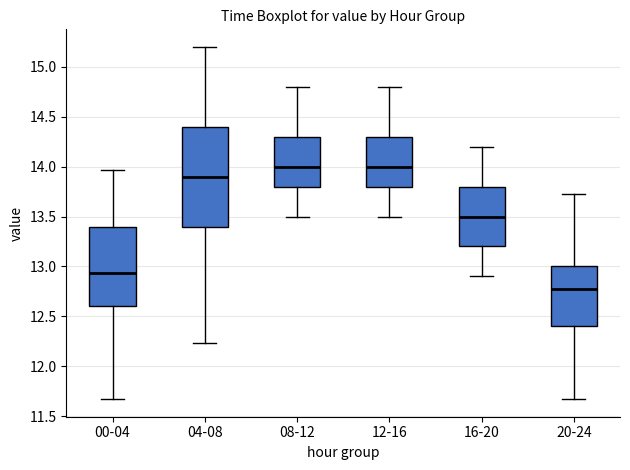

Where is the lower edge of the box for 12-16 on the y-axis? The values are not printed on the chart, so give them approximately, as read against the axis.

13.80